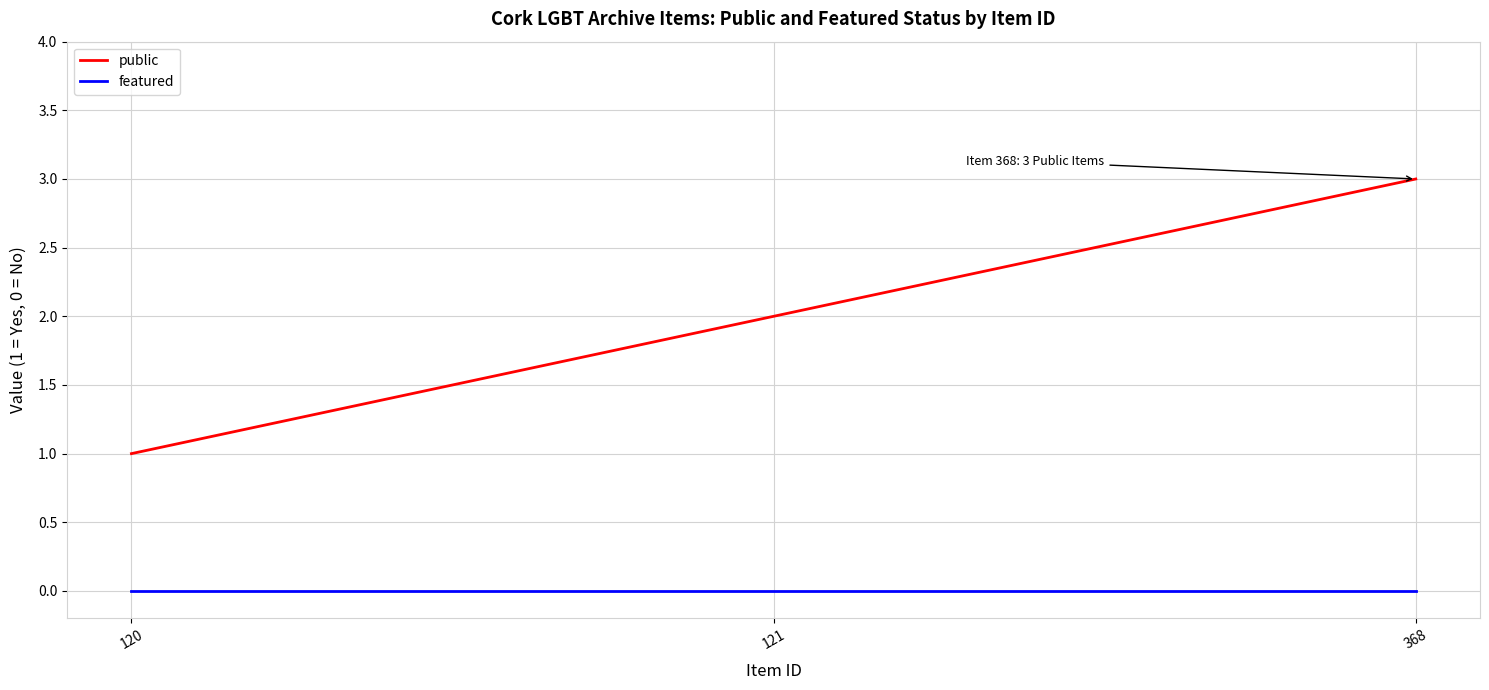

Is this an area chart (filled region under the line)?

No